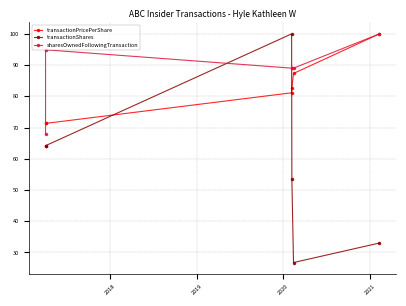

True or false: transactionPricePerShare has a value of 34.3 at 2020.

False